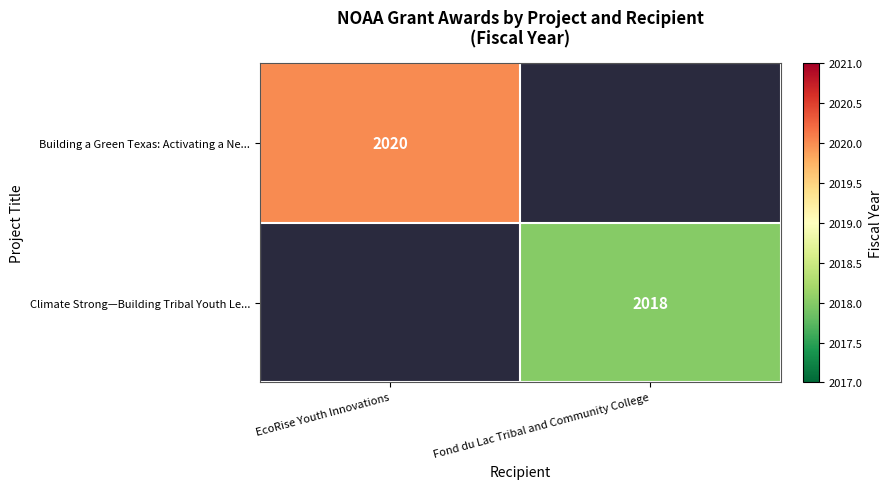

Is it true that Climate Strong—Building Tribal Youth Le... equals 3550 at Fond du Lac Tribal and Community College?

False